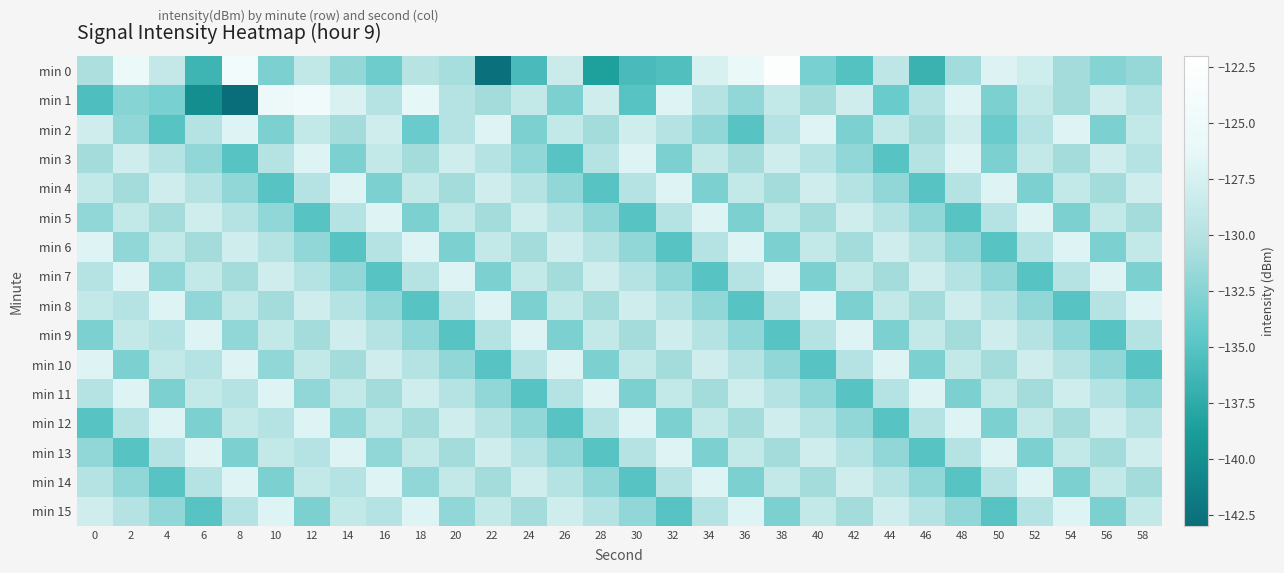

Rank the series by their maximum value, from lowest to highest.

min 2, min 3, min 4, min 5, min 6, min 7, min 8, min 9, min 10, min 11, min 12, min 13, min 14, min 15, min 1, min 0